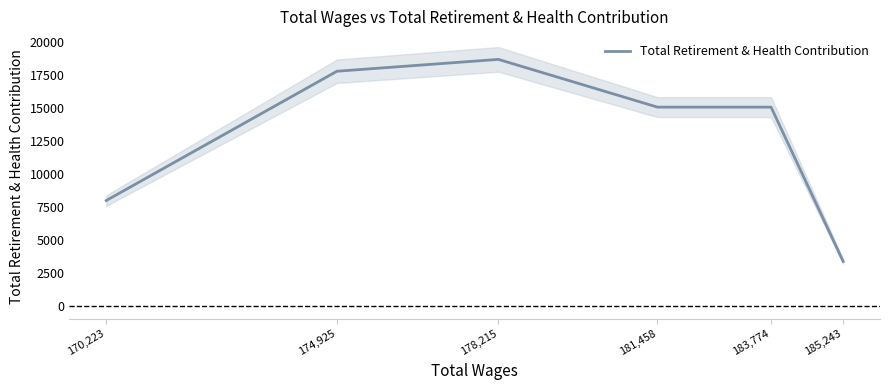

What is the minimum value shown in the chart?

3377.0